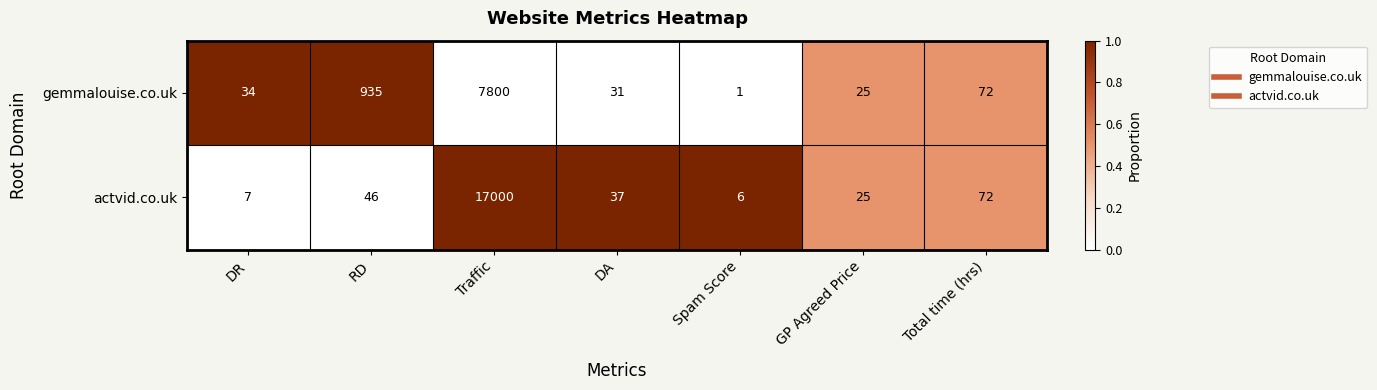

What is the difference between the maximum and minimum values in the gemmalouise.co.uk series?

7799